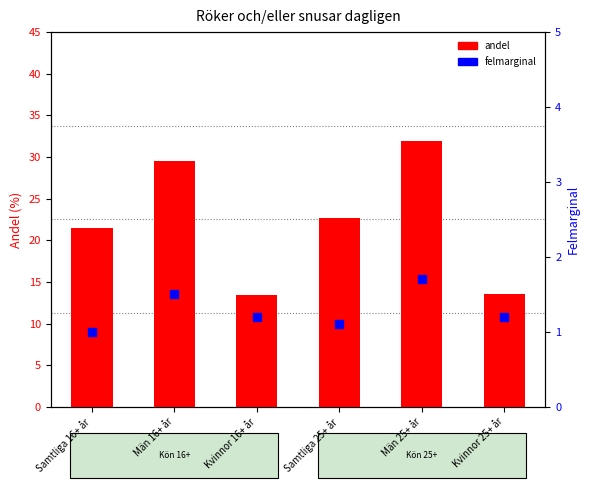

What is the total value across all series at Samtliga 25+ år?

23.8